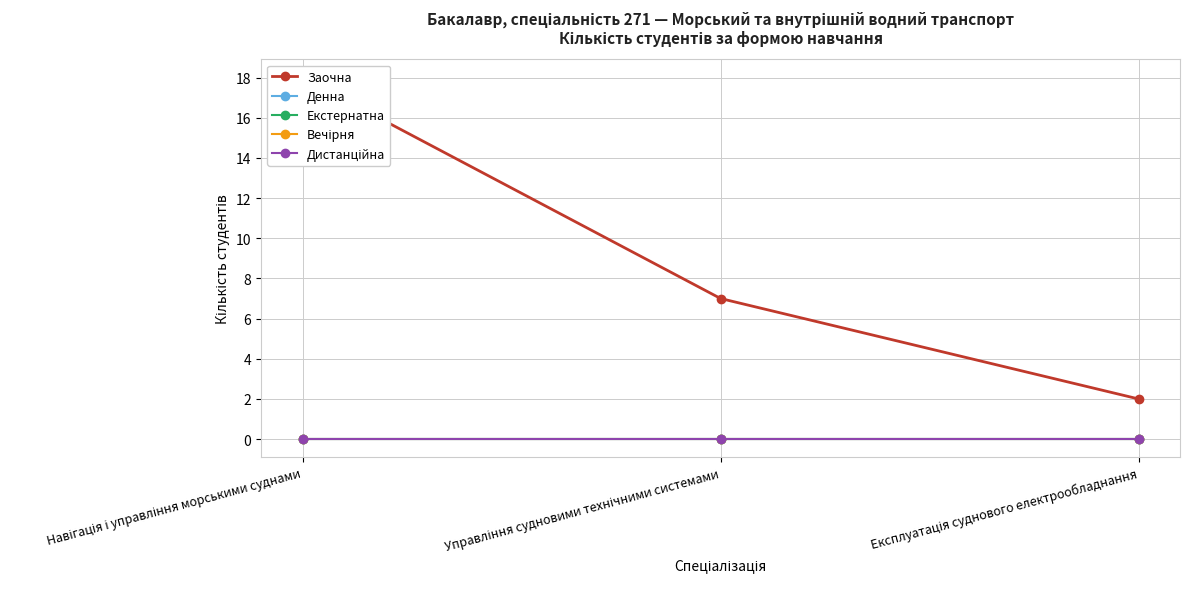

Between Навігація і управління морськими суднами and Управління судновими технічними системами, which series saw the biggest shift?

Заочна